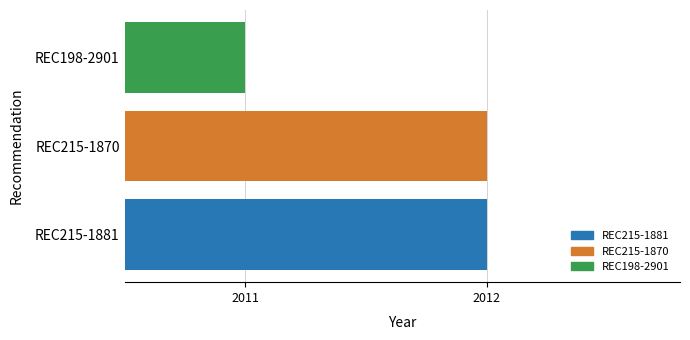

Is it true that the value at REC215-1870 is 2012?

True